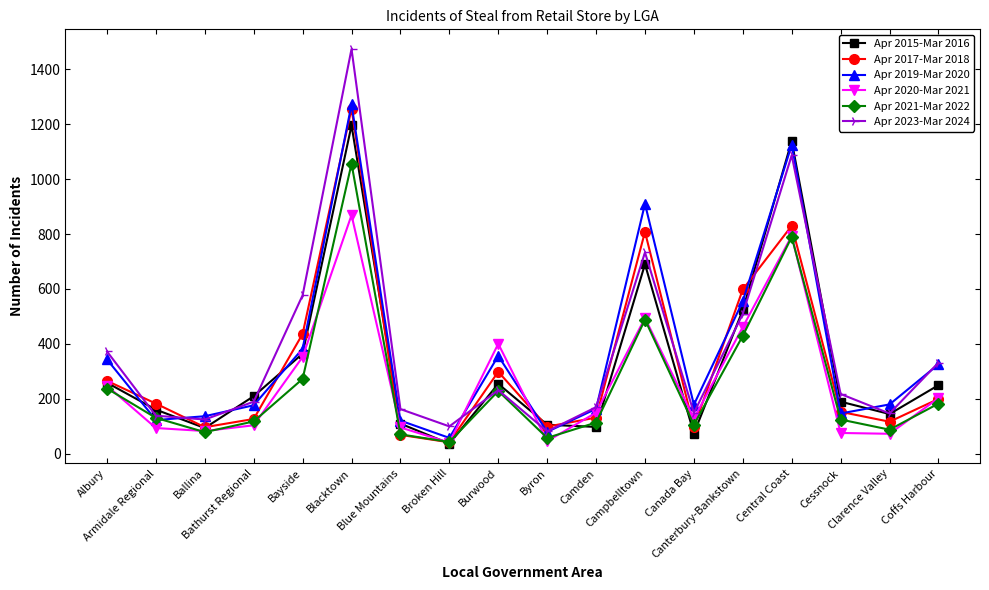

Between Broken Hill and Campbelltown, which series saw the biggest shift?

Apr 2019-Mar 2020